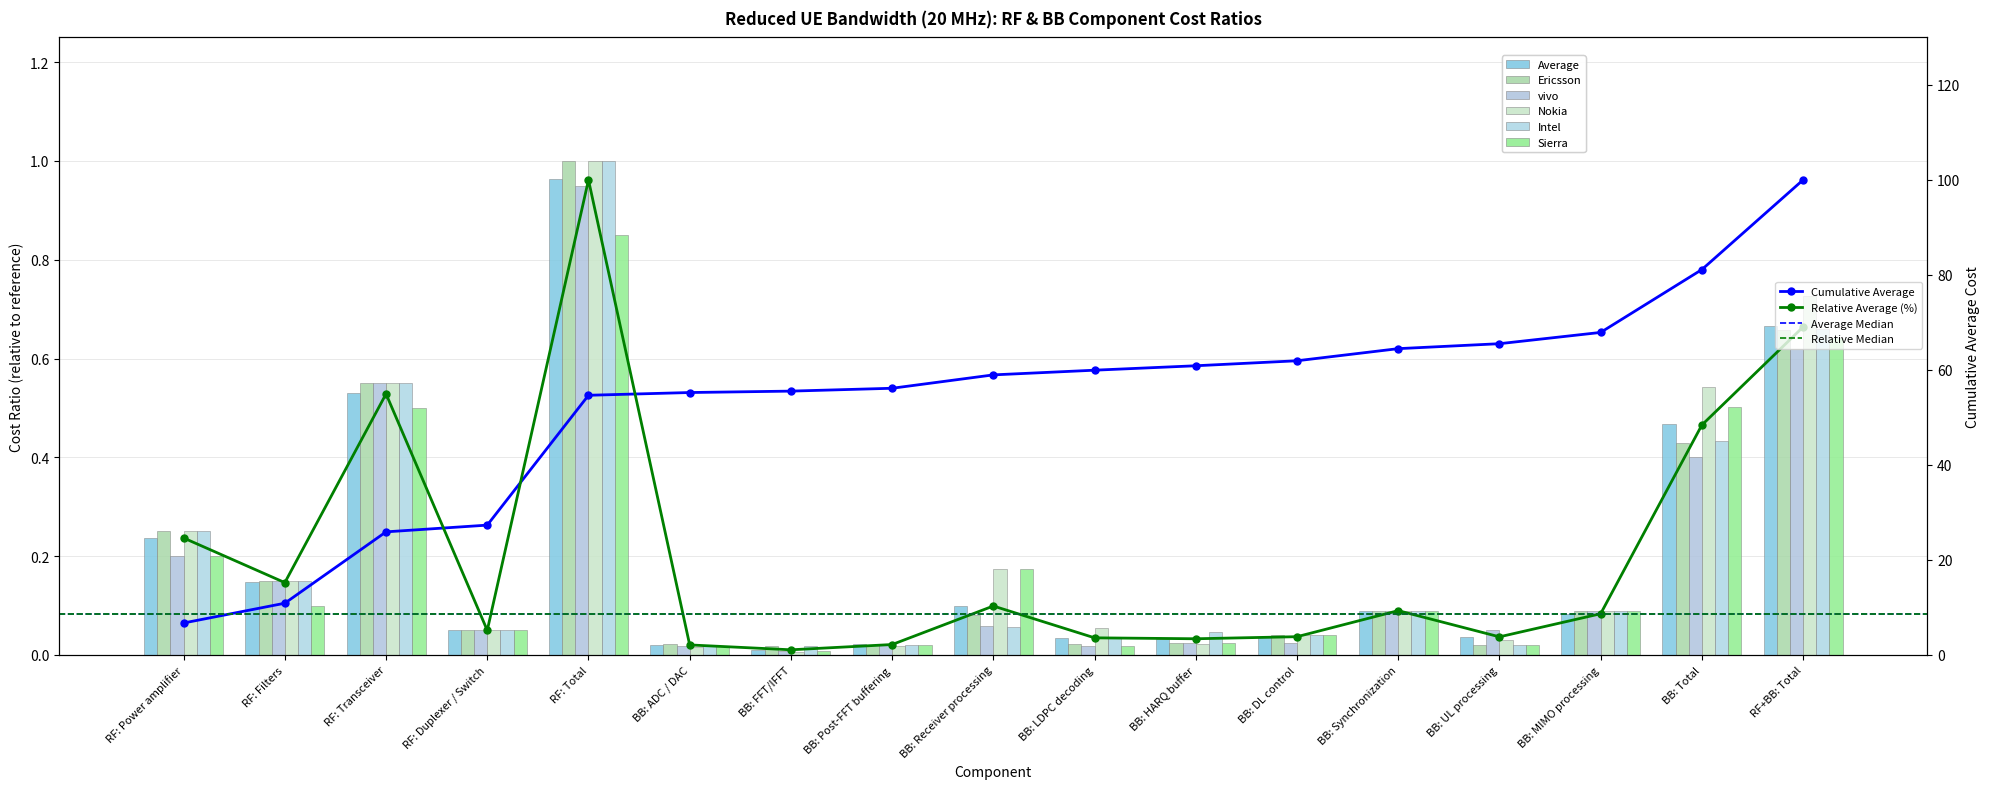

At how many categories does at least one series exceed 0?

17